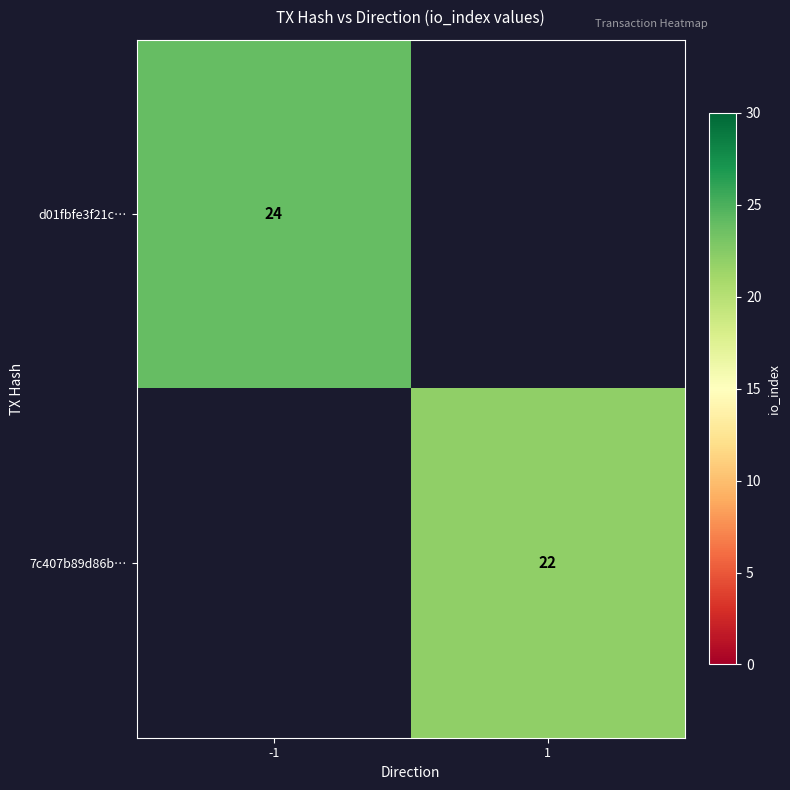

Is it true that d01fbfe3f21c… equals 24 at -1?

True